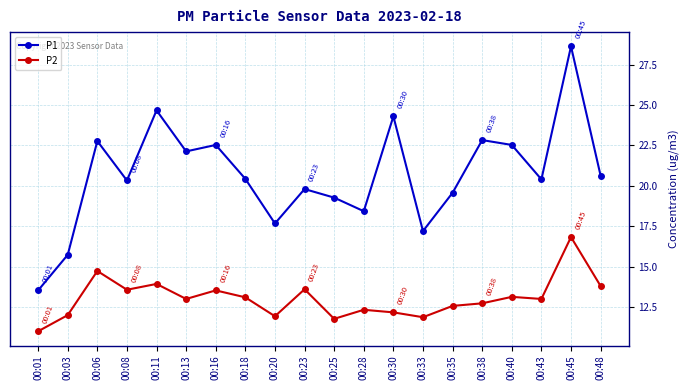

The value of P2 at 00:18 is 22.3. True or false?

False